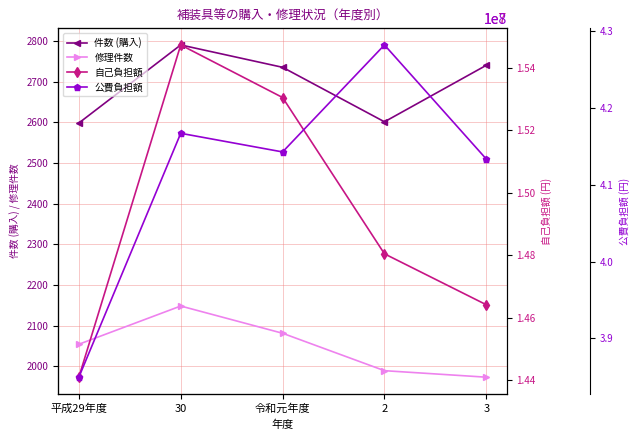

Which has a higher value, 令和元年度 or 2?

令和元年度